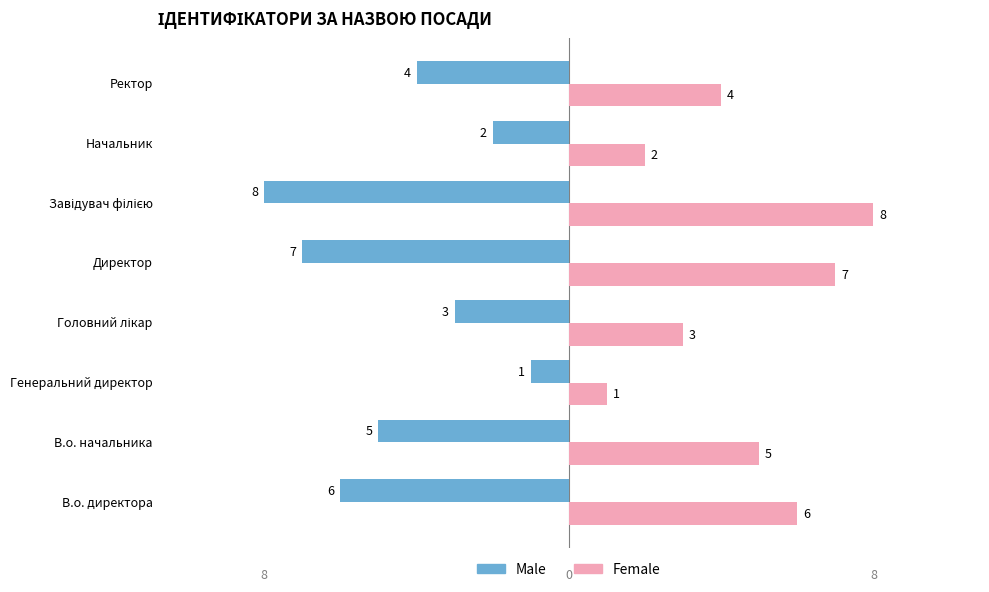

At which label is Male closest to -4?

Ректор